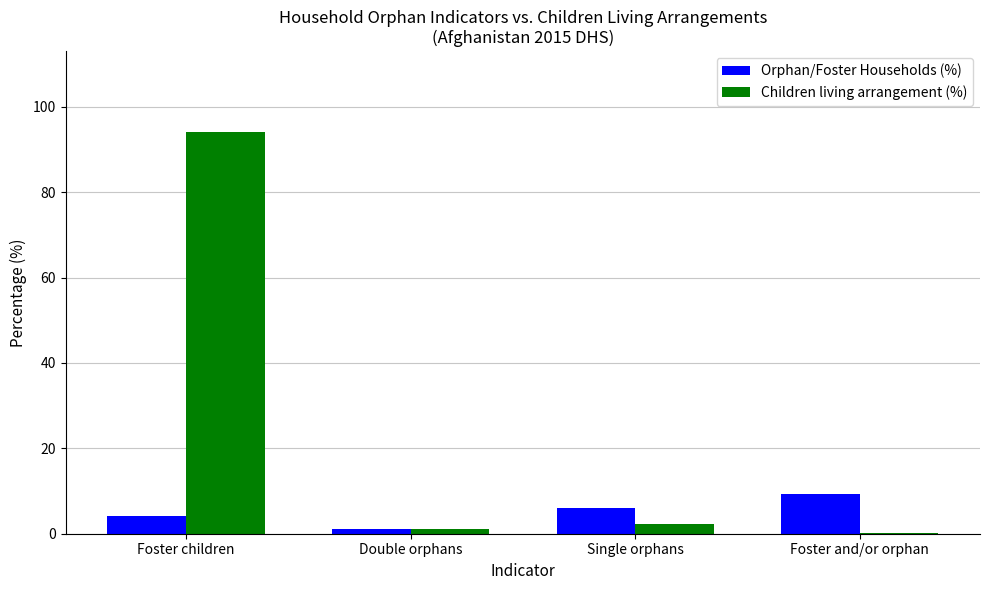

At which label is Children living arrangement (%) closest to 47?

Single orphans